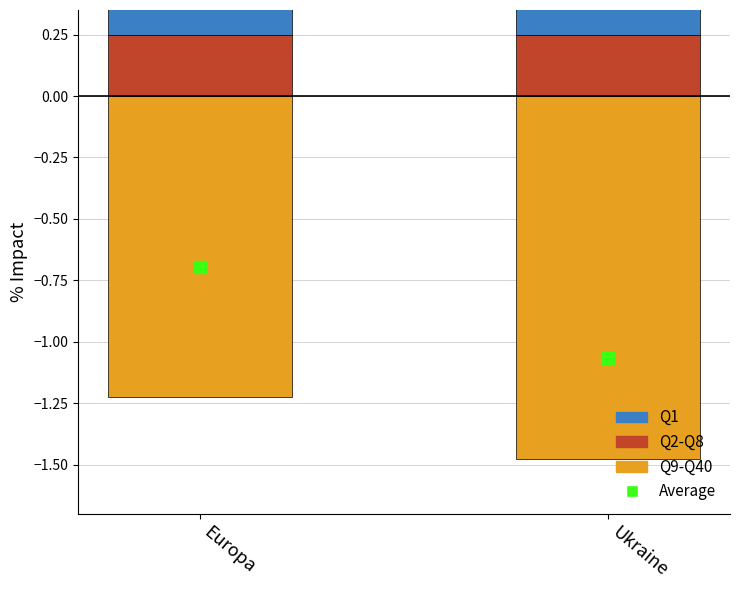

At which category is the sum across all series the highest?

Europa